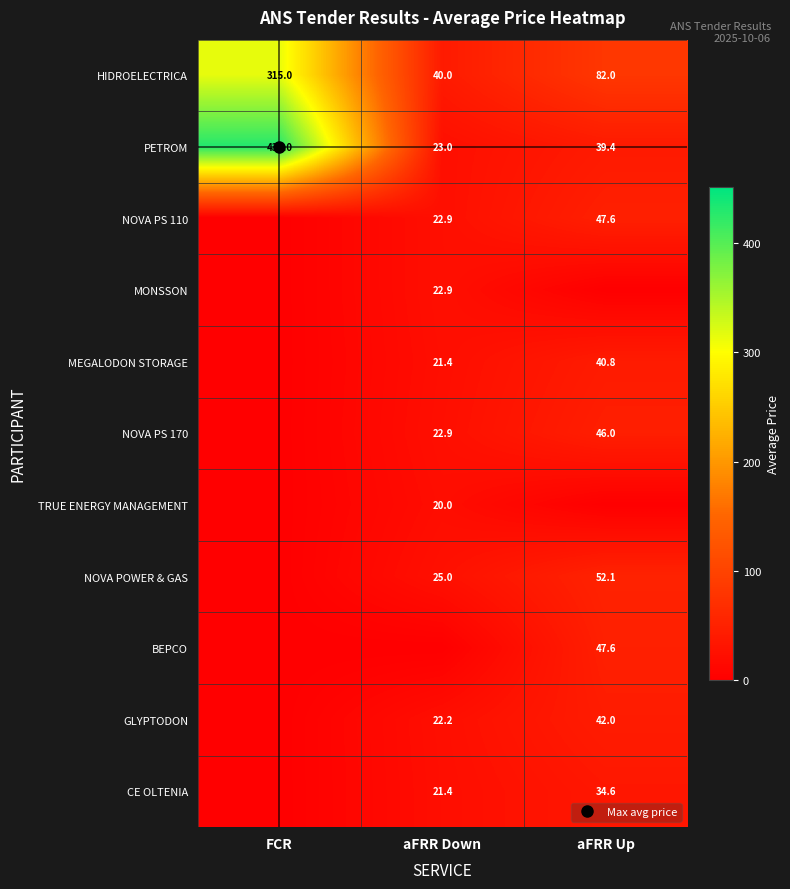

What is the highest value of the BEPCO series?

47.6